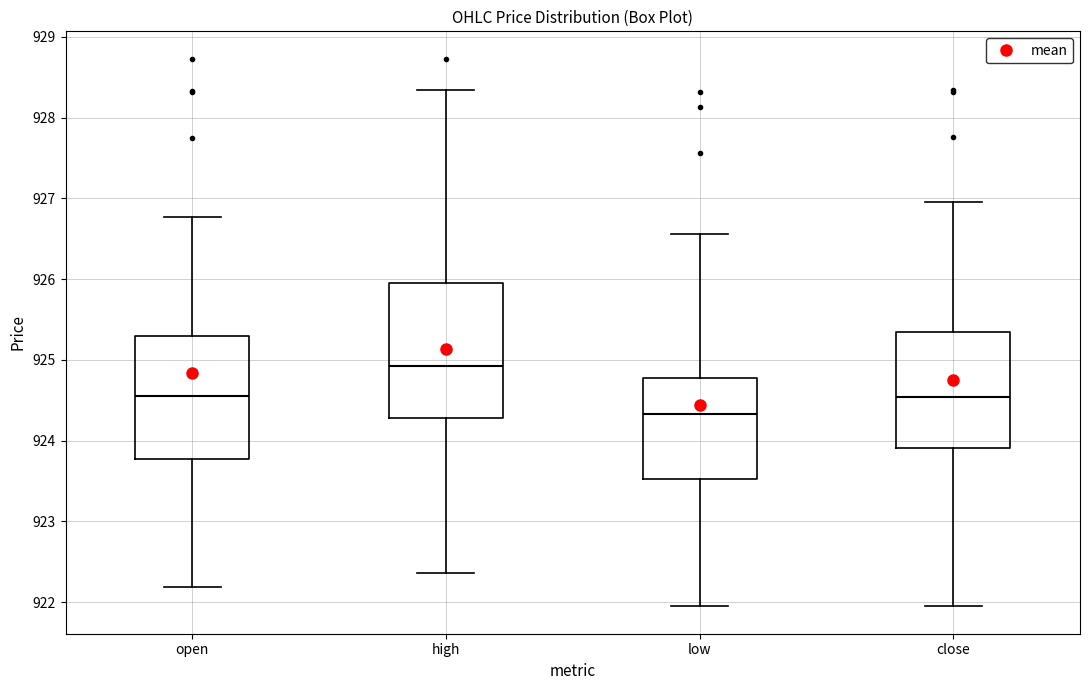

Reading left to right, transcribe this box plot: for each box, give where its median line is, the range the box spans, and where its two whiskers end, as read against the y-axis. The values are not printed on the chart, so give them approximately, as read against the axis.

open: median 924.5, box 923.8 to 925.3, whiskers 922.2 to 926.8
high: median 924.9, box 924.3 to 925.9, whiskers 922.4 to 928.3
low: median 924.3, box 923.5 to 924.8, whiskers 921.9 to 926.6
close: median 924.5, box 923.9 to 925.3, whiskers 921.9 to 927.0